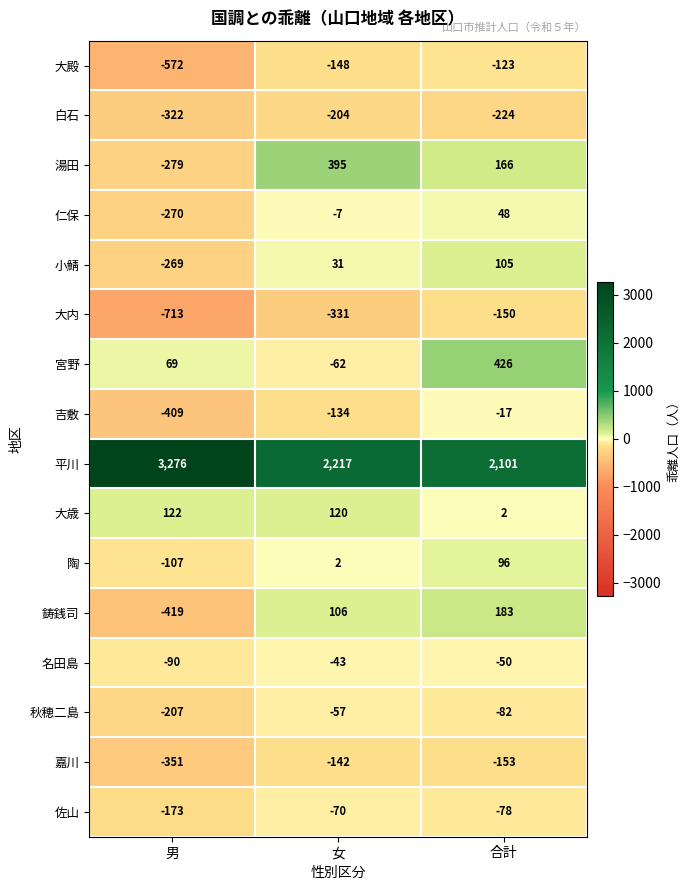

Count the number of data series in this chart.

16